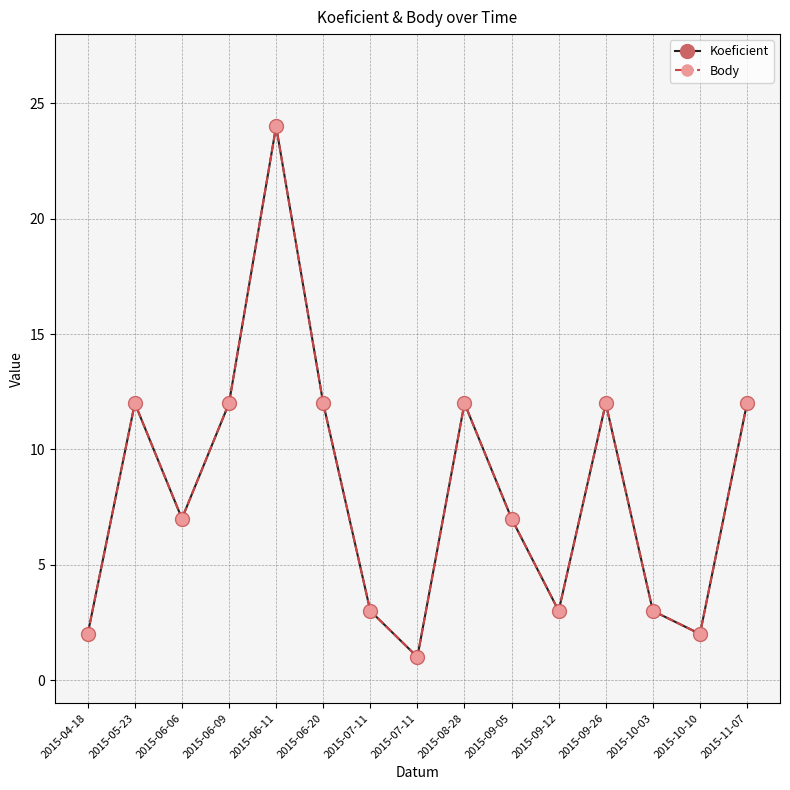

Does the chart have visible grid lines?

Yes